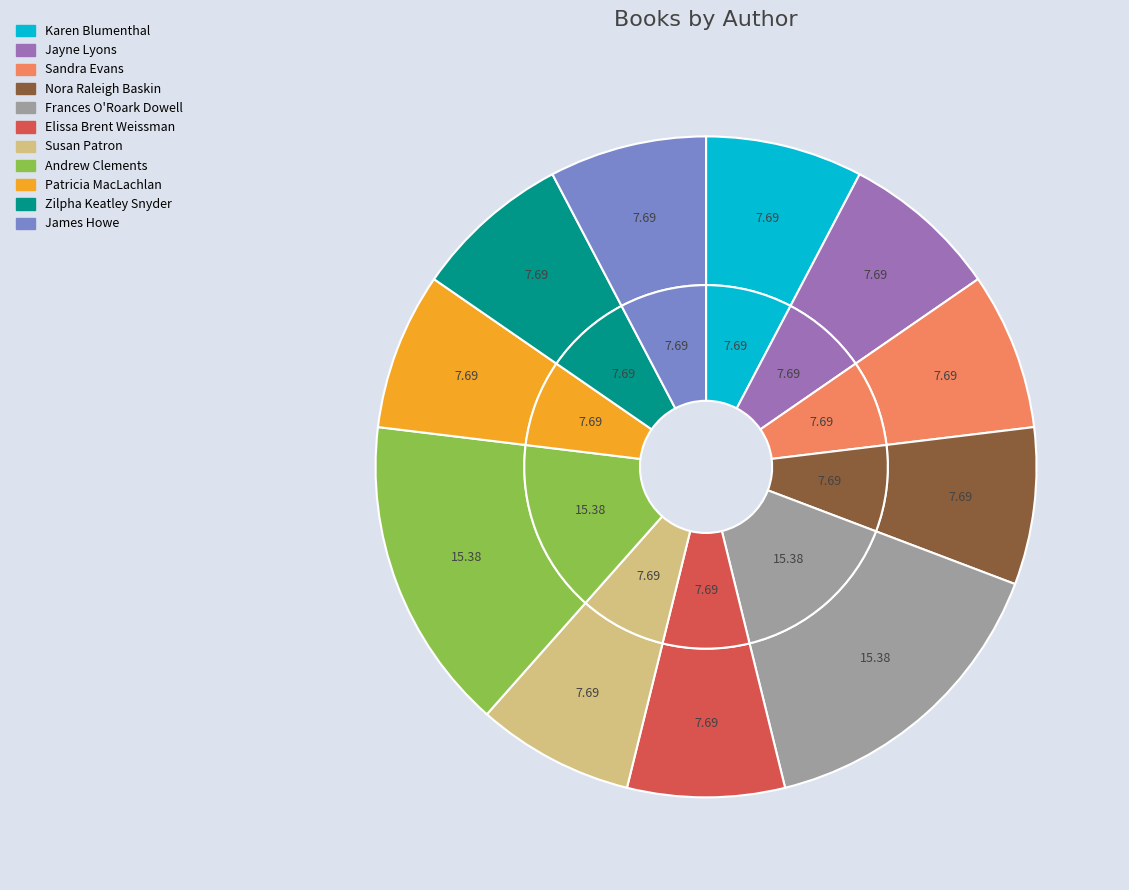

To the nearest percent, what portion does Patricia MacLachlan represent?

8%